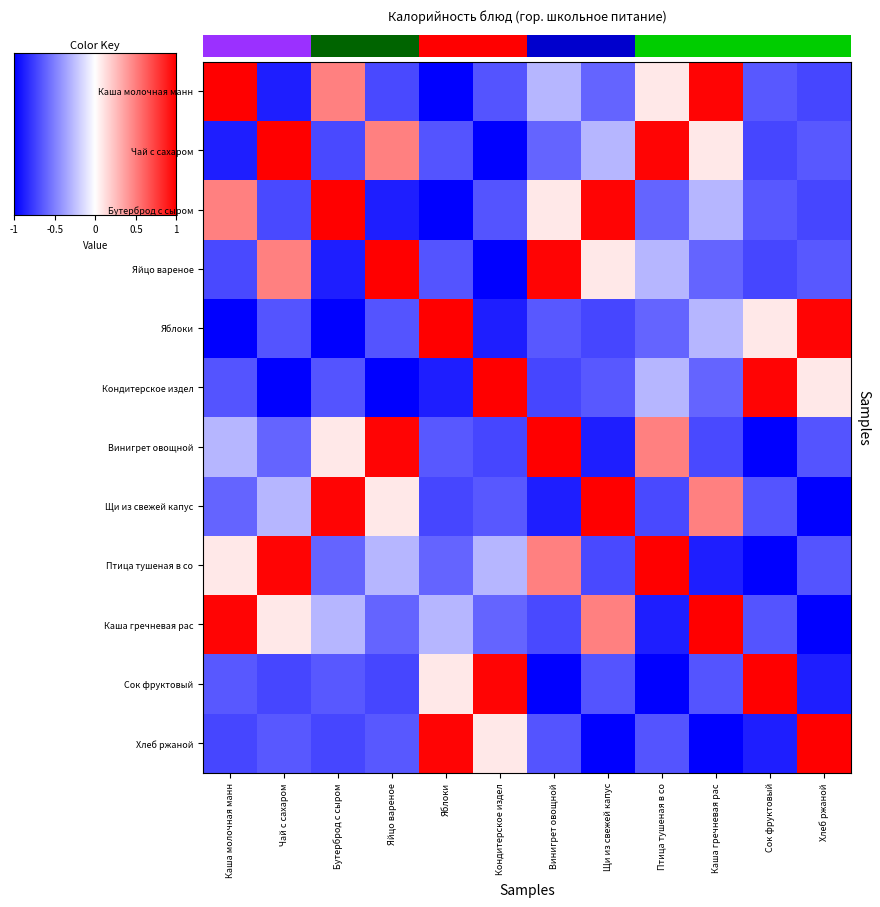

Which has a higher value, Чай с сахаром or Каша гречневая рас?

Каша гречневая рас